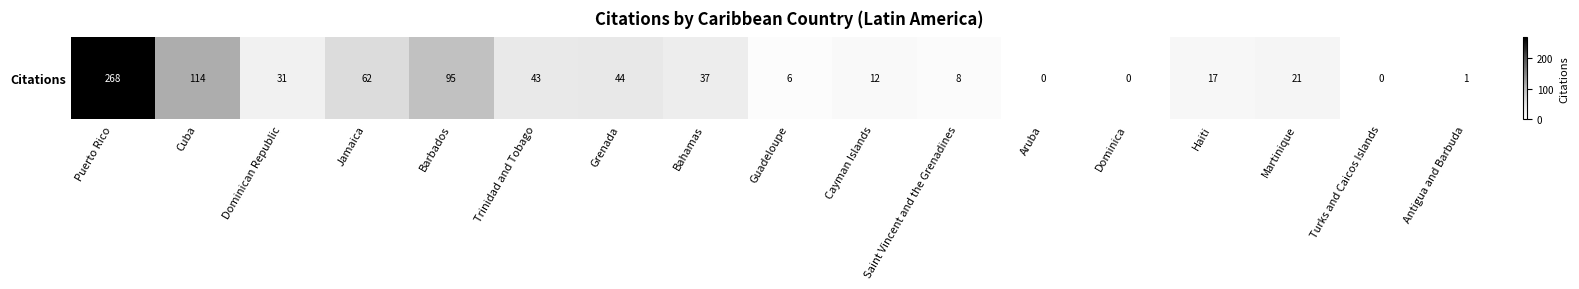

Reading right to left, what are all the values shown in this chart?

Antigua and Barbuda=1	Turks and Caicos Islands=0	Martinique=21	Haiti=17	Dominica=0	Aruba=0	Saint Vincent and the Grenadines=8	Cayman Islands=12	Guadeloupe=6	Bahamas=37	Grenada=44	Trinidad and Tobago=43	Barbados=95	Jamaica=62	Dominican Republic=31	Cuba=114	Puerto Rico=268